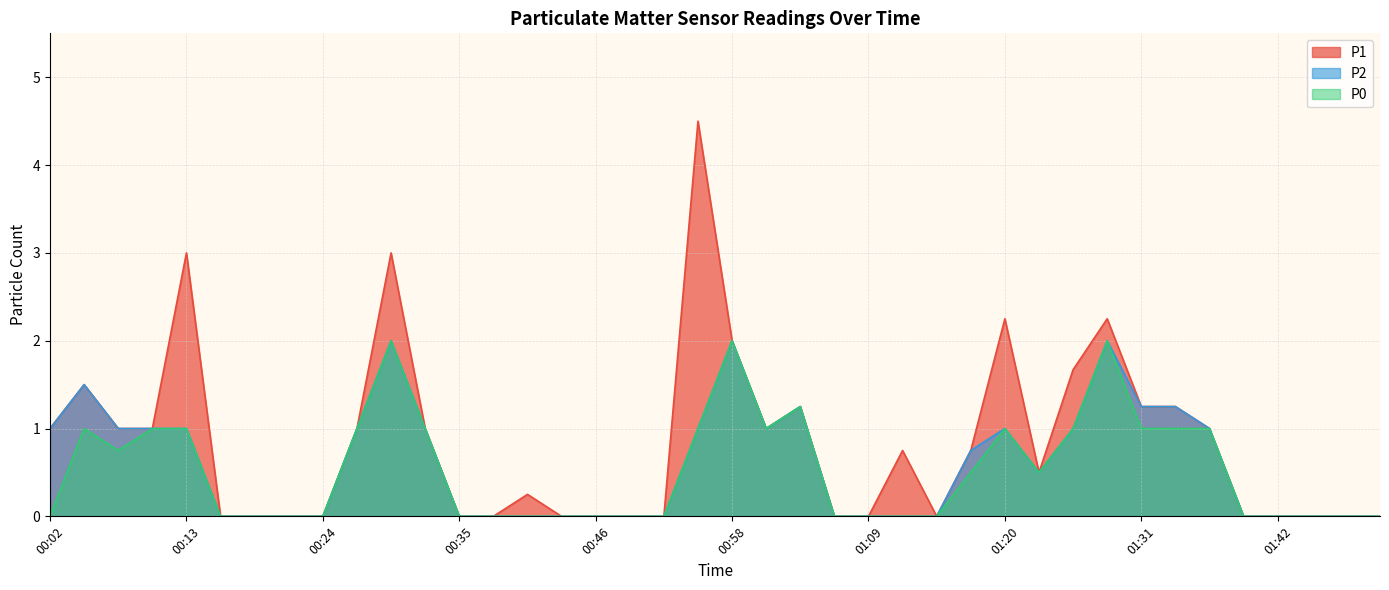

Rank the categories by P1 value from lowest to highest.

00:16, 00:19, 00:22, 00:24, 00:35, 00:38, 00:44, 00:46, 00:49, 00:52, 01:06, 01:09, 01:14, 01:39, 01:42, 01:45, 01:48, 01:50, 00:41, 01:23, 01:12, 01:17, 00:02, 00:08, 00:10, 00:27, 00:33, 01:00, 01:36, 01:03, 01:31, 01:34, 00:05, 01:25, 00:58, 01:20, 01:28, 00:13, 00:30, 00:55